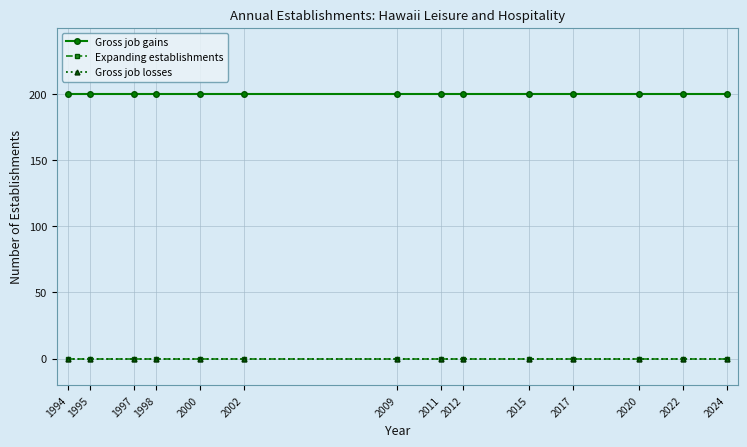

Is this an area chart (filled region under the line)?

No